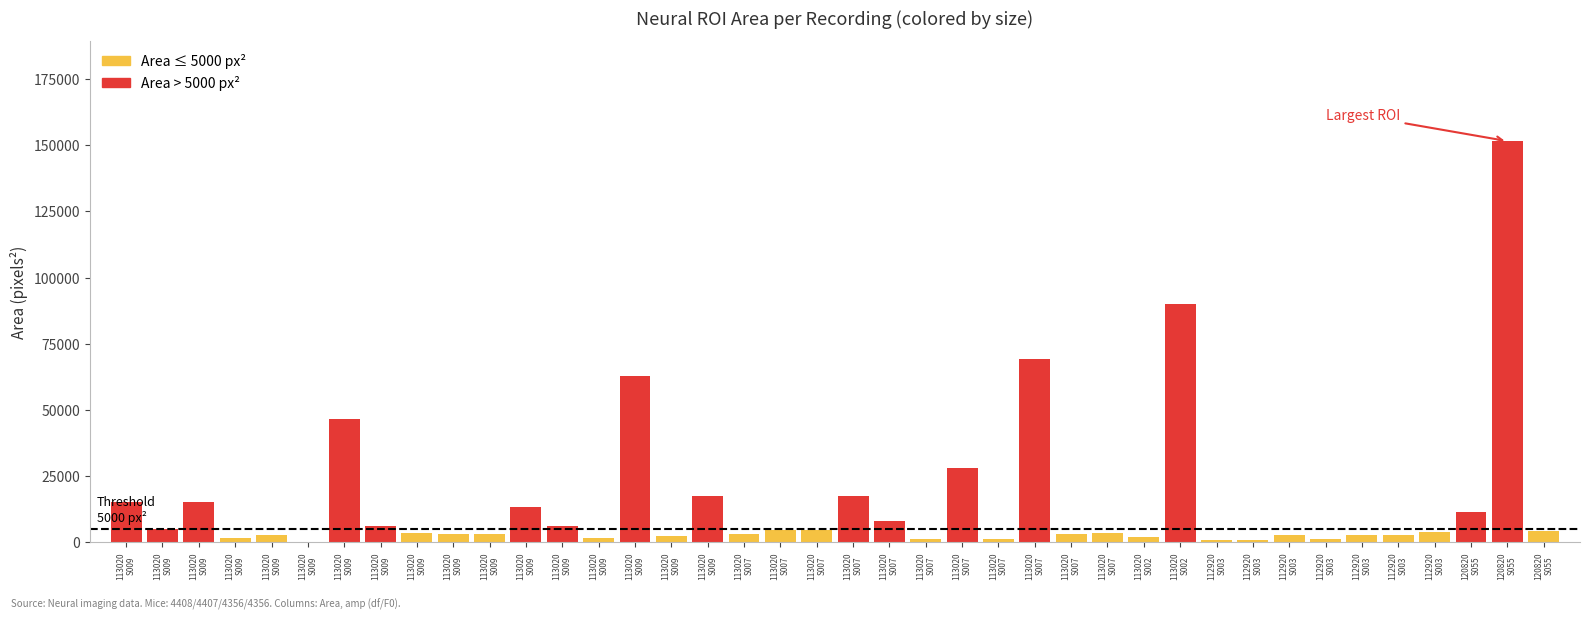

Which category has the highest value across all series?

120820 S055